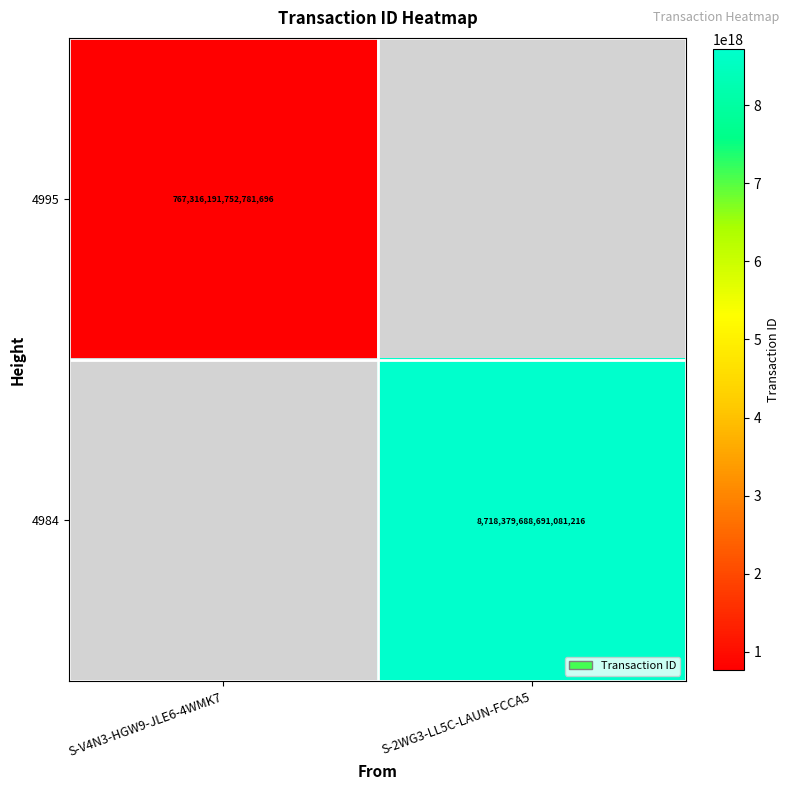

The 4984 series shows 4308340404768433664 at S-2WG3-LL5C-LAUN-FCCA5. True or false?

False